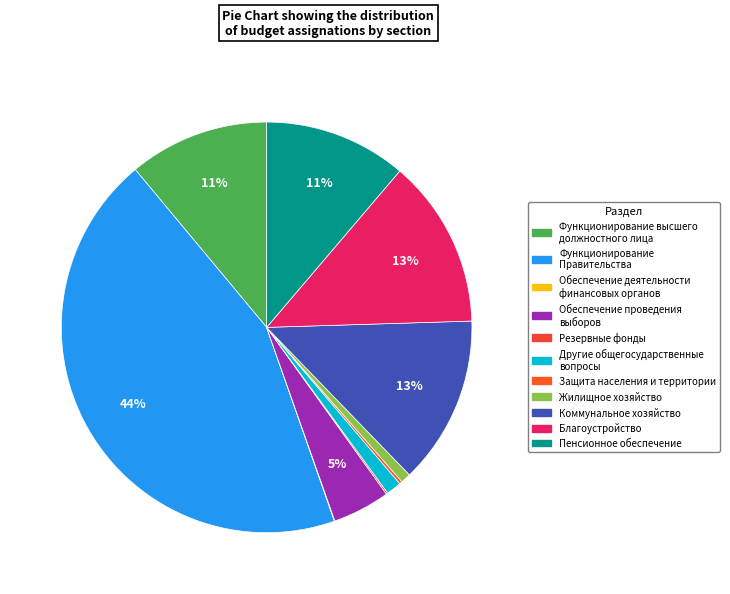

How many slices are in this pie chart?

11